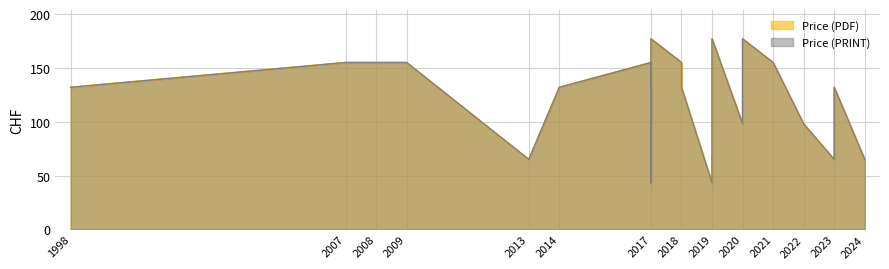

How many values in the Price (PDF) series are below 132?

10